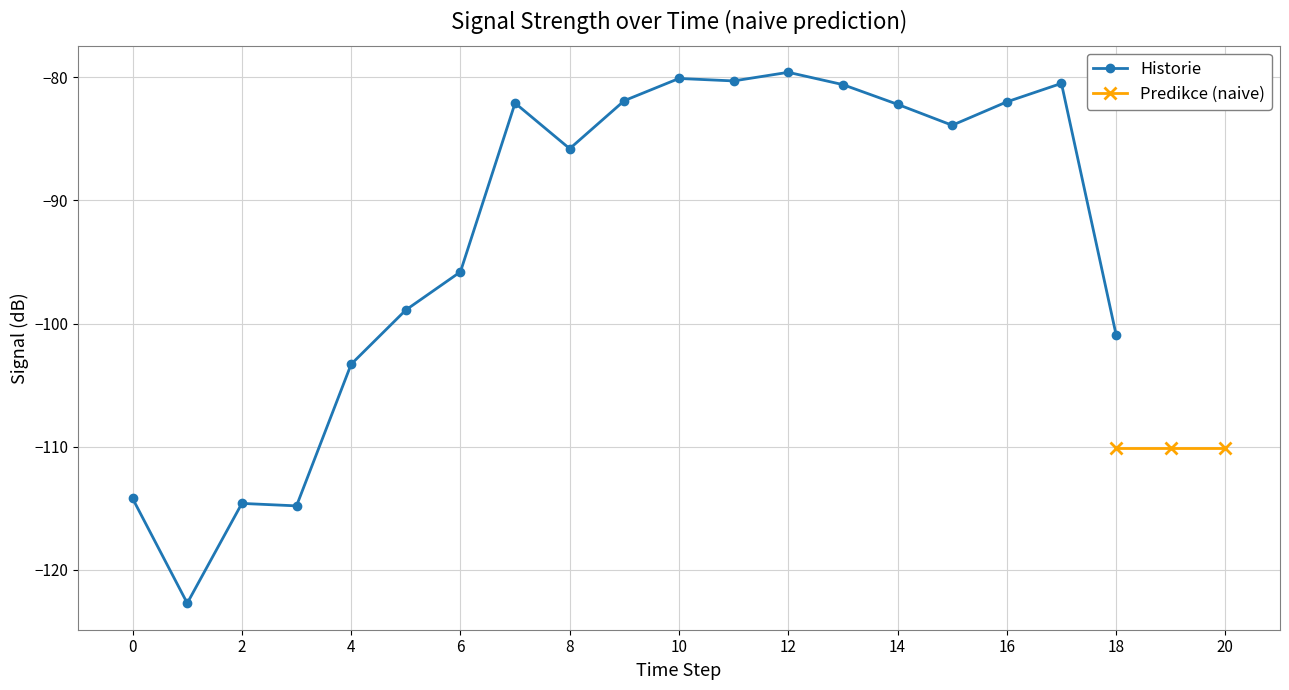

True or false: Historie has a value of -103.3 at 4.

True